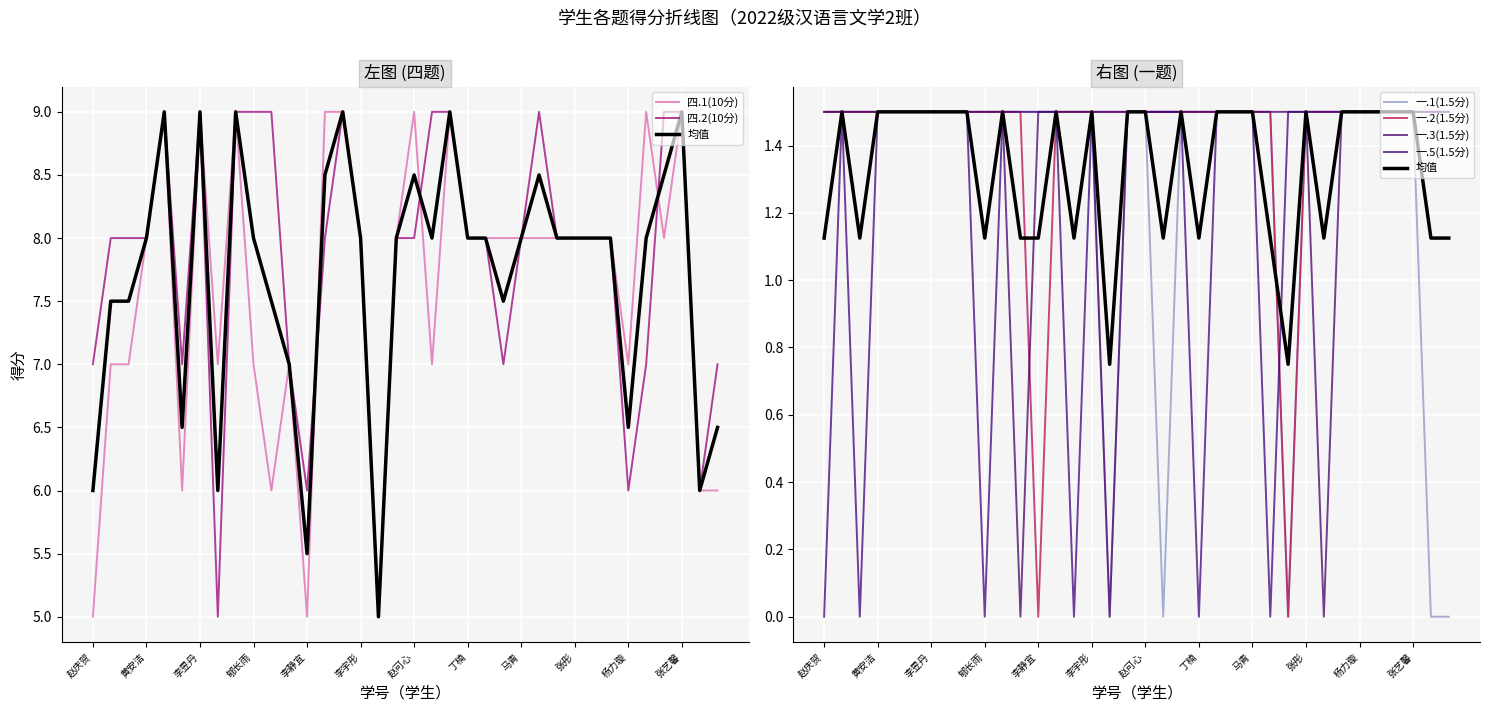

What is the label of the 13th point from the right?

高明艳